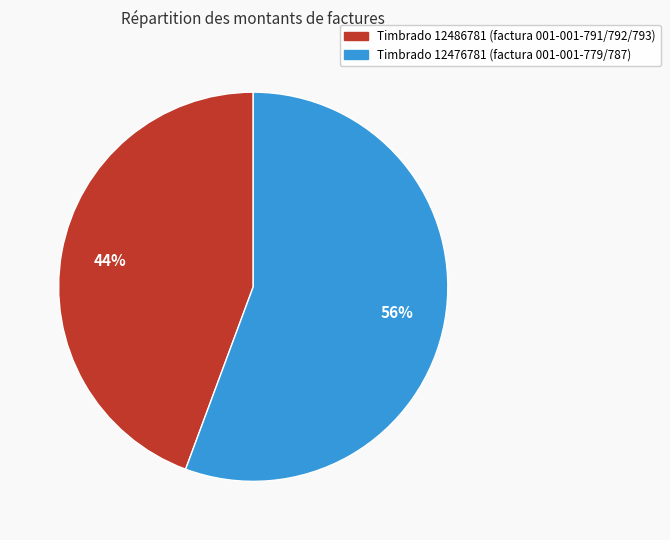

Does any single category account for the majority?

Yes